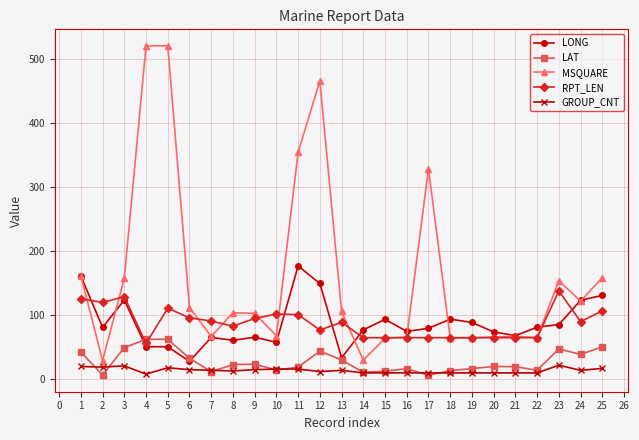

What is the greatest value displayed?

520.0